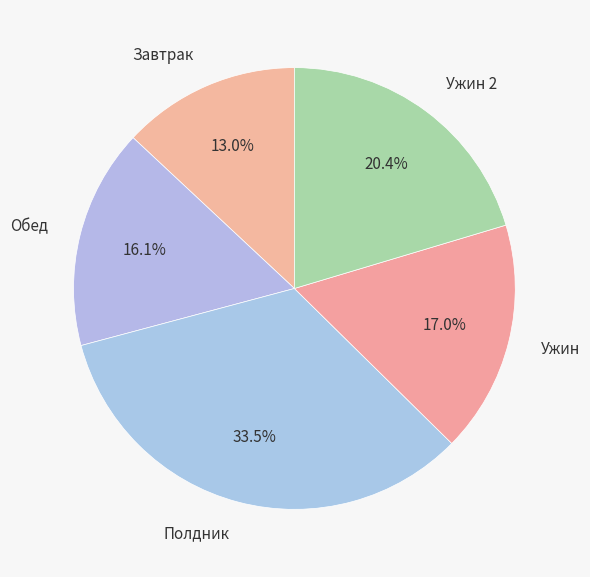

True or false: Полдник accounts for 42% of the total.

False